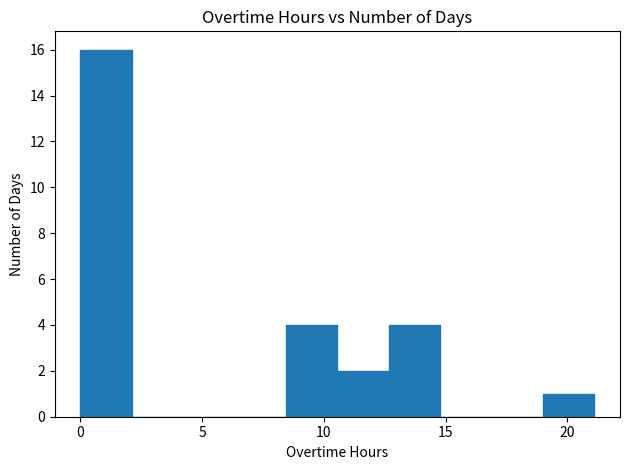

Reading left to right, transcribe this chart: for each bar, give the range it covers on the x-axis and its height. Neither the bar edges nor the heights are printed on the chart, so give them approximately, as read against the axes.

0.0 to 2.0: 16
2.0 to 4.0: 0
4.0 to 6.5: 0
6.5 to 8.5: 0
8.5 to 10.5: 4
10.5 to 12.5: 2
12.5 to 15.0: 4
15.0 to 17.0: 0
17.0 to 19.0: 0
19.0 to 21.0: 1